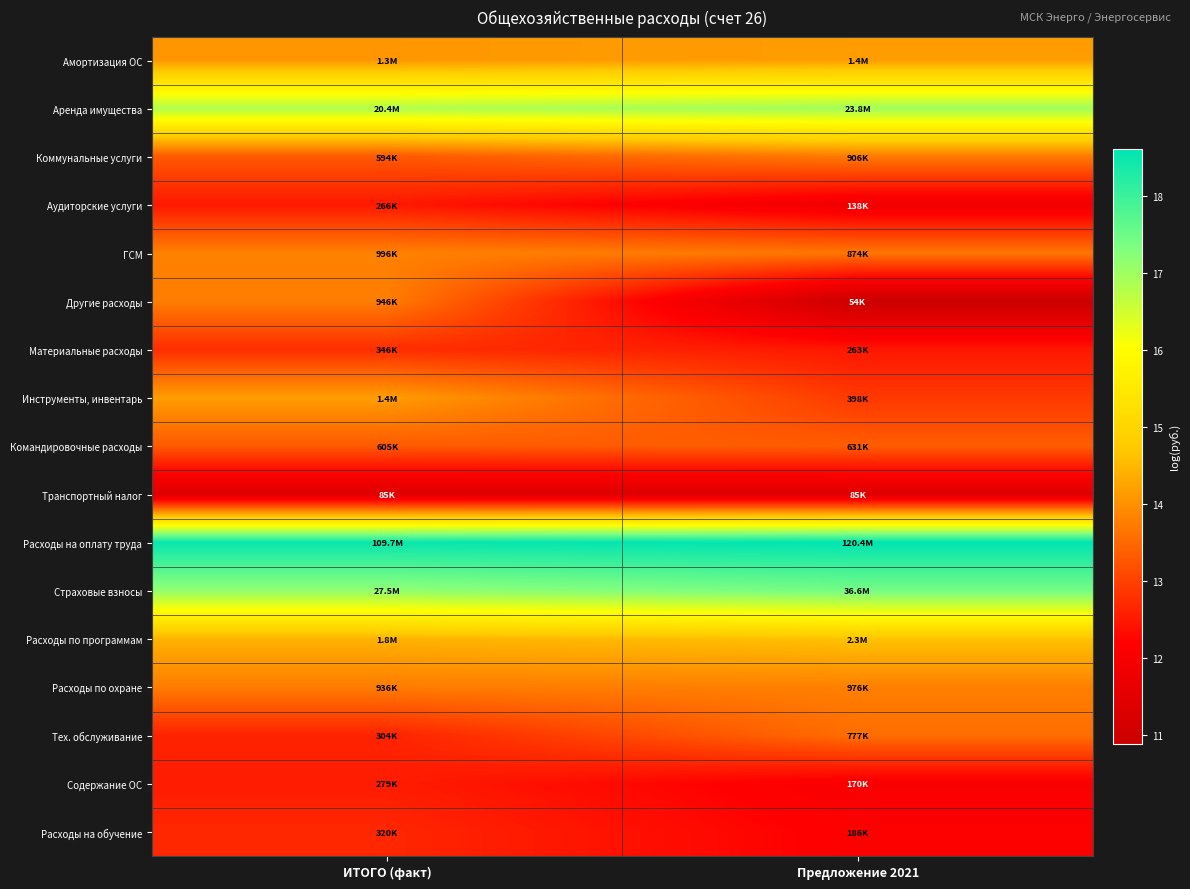

What is the greatest value displayed?

18.6